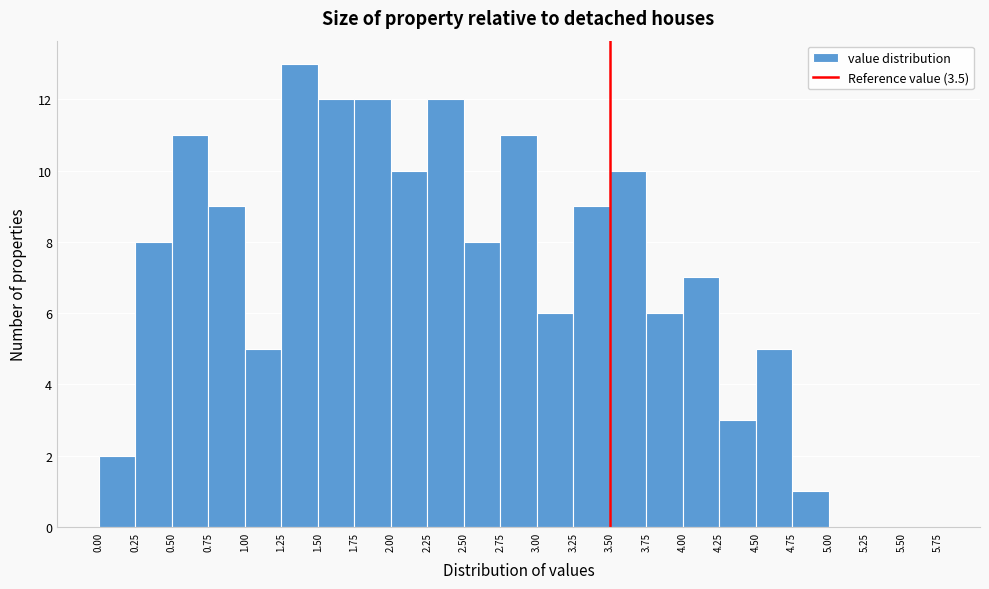

What is the height of the bar covering 0.50 to 0.75 on the x-axis? The values are not printed on the chart, so give them approximately, as read against the axis.

11